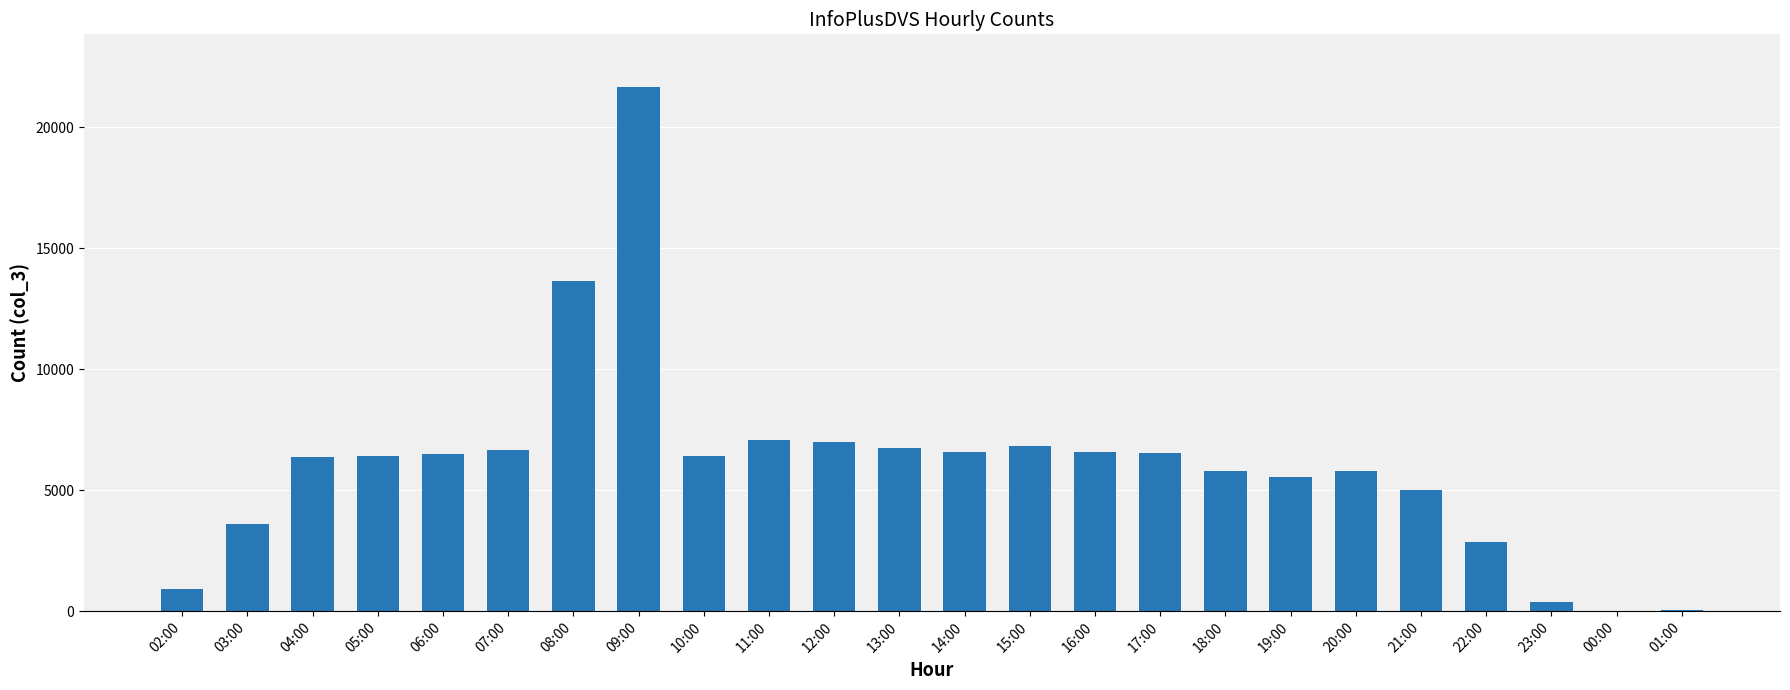

Approximately how many times larger is the value at 04:00 compared to 14:00?

1.0